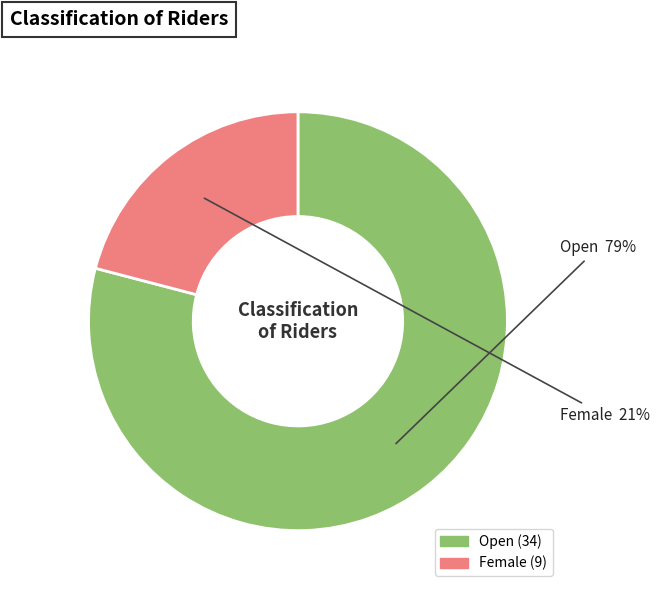

Which category has the smallest portion of the pie?

Female